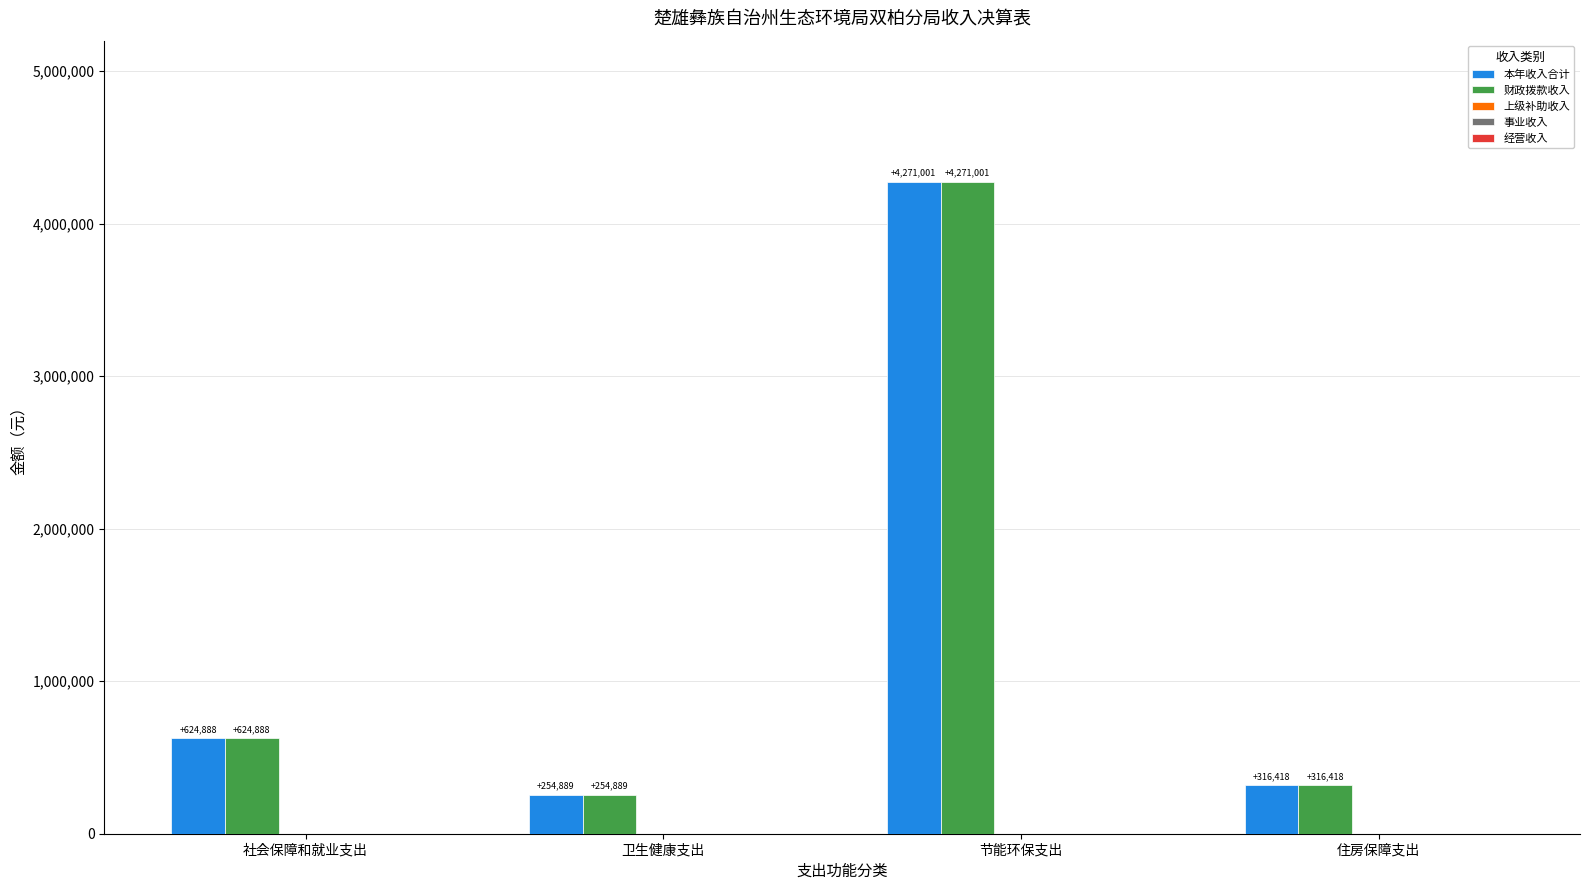

At which category is the sum across all series the highest?

节能环保支出